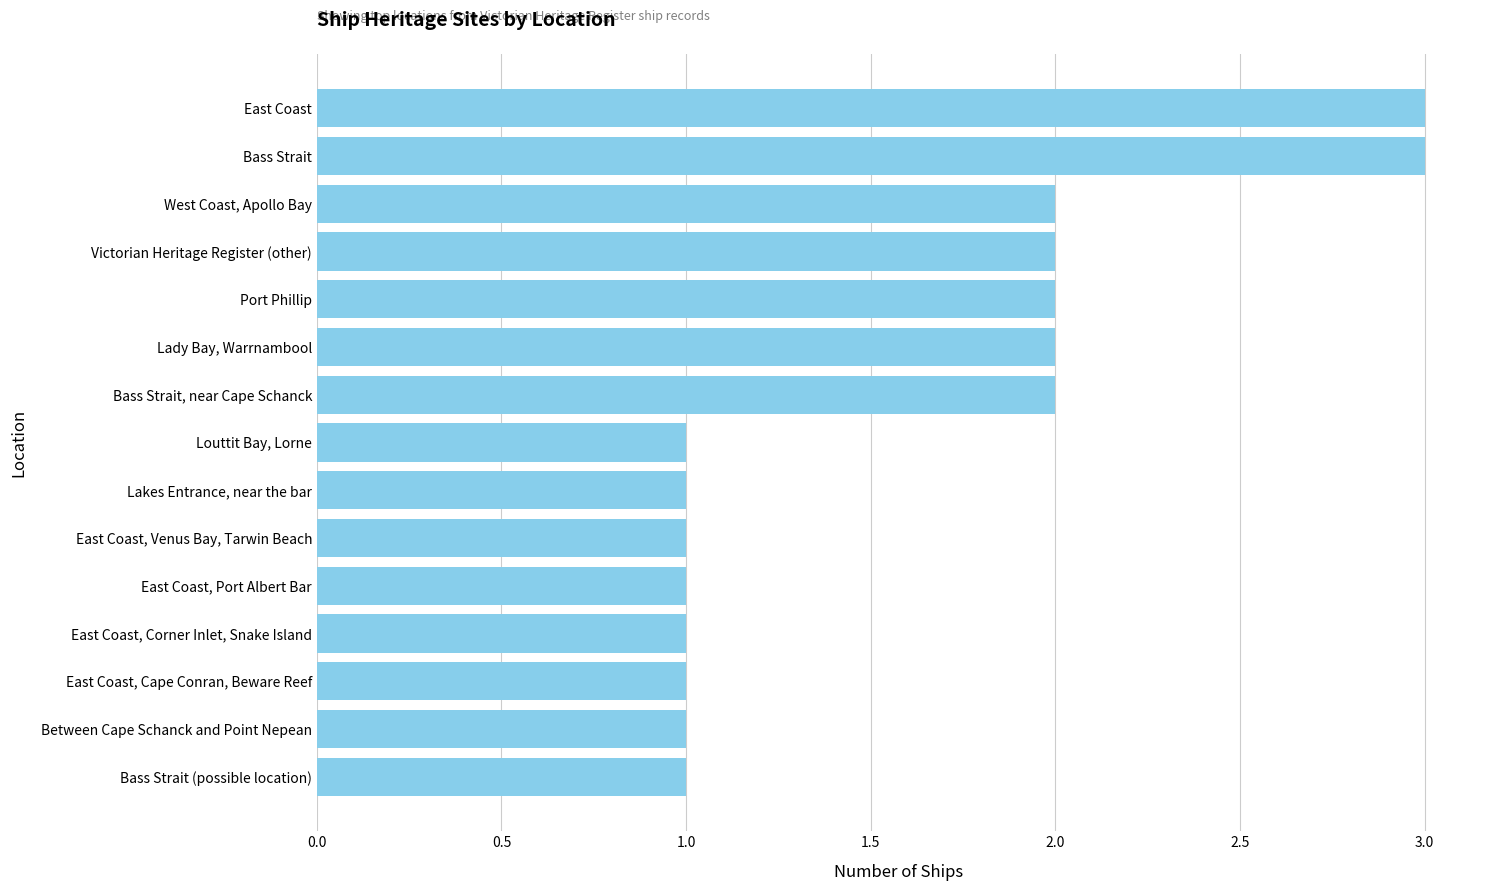

True or false: the data shows 3 at East Coast.

True